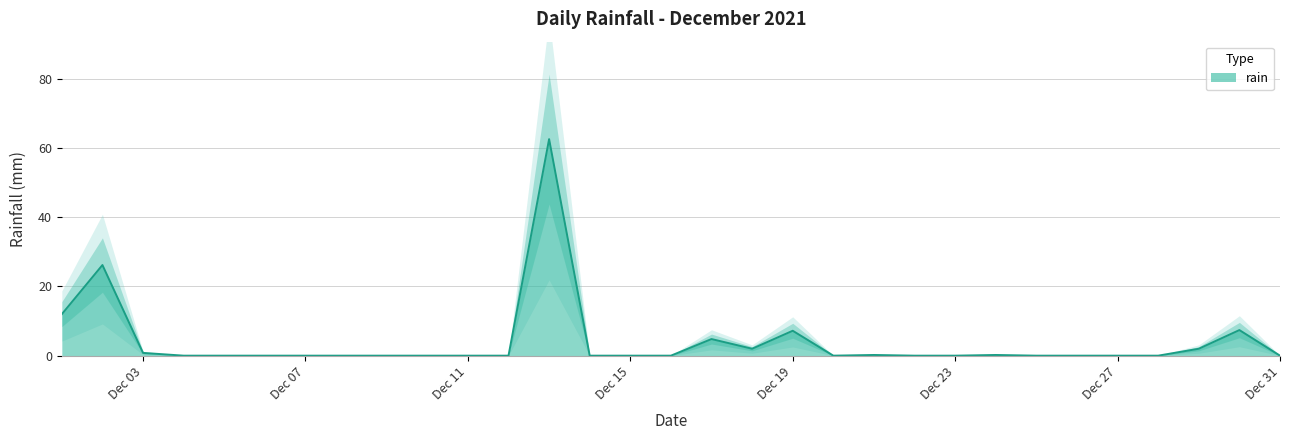

True or false: the data shows 0.5 at Dec 03.

False